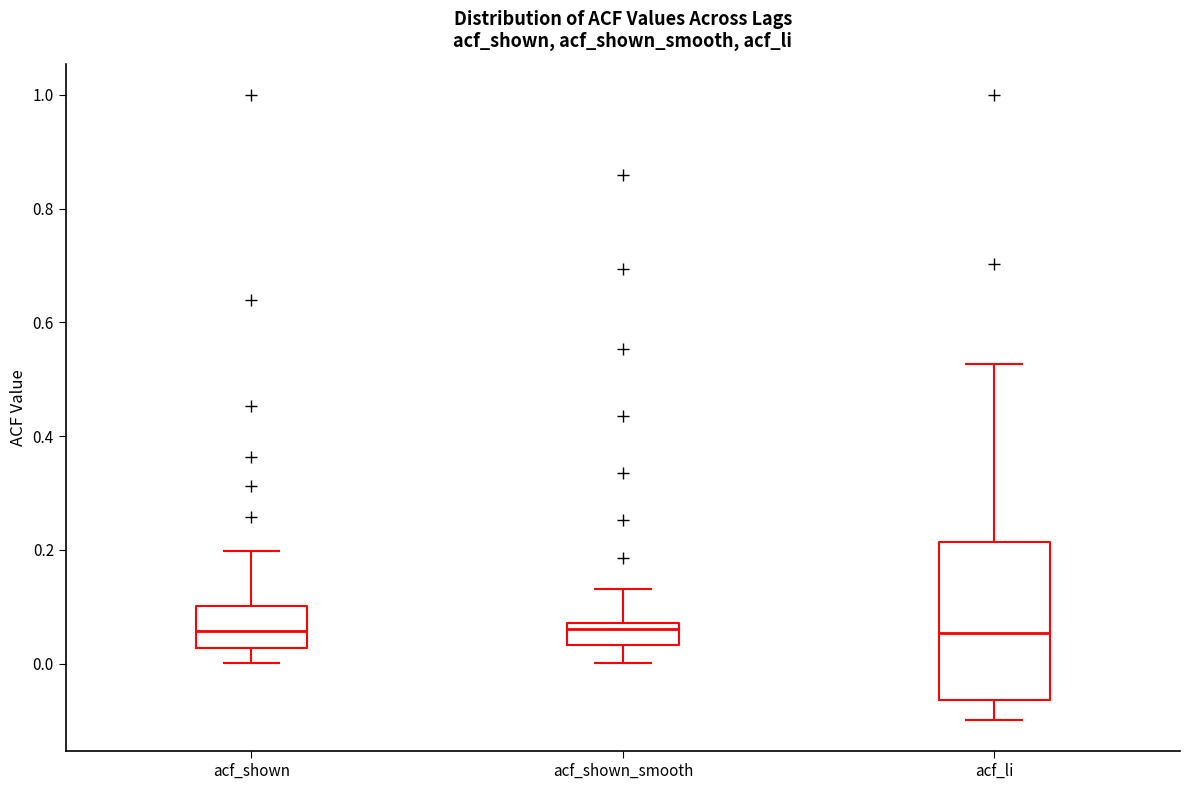

Reading left to right, transcribe this box plot: for each box, give where its median line is, the range the box spans, and where its two whiskers end, as read against the y-axis. The values are not printed on the chart, so give them approximately, as read against the axis.

acf_shown: median 0.06, box 0.02 to 0.10, whiskers 0.00 to 0.20
acf_shown_smooth: median 0.06, box 0.04 to 0.08, whiskers 0.00 to 0.14
acf_li: median 0.06, box -0.06 to 0.22, whiskers -0.10 to 0.52